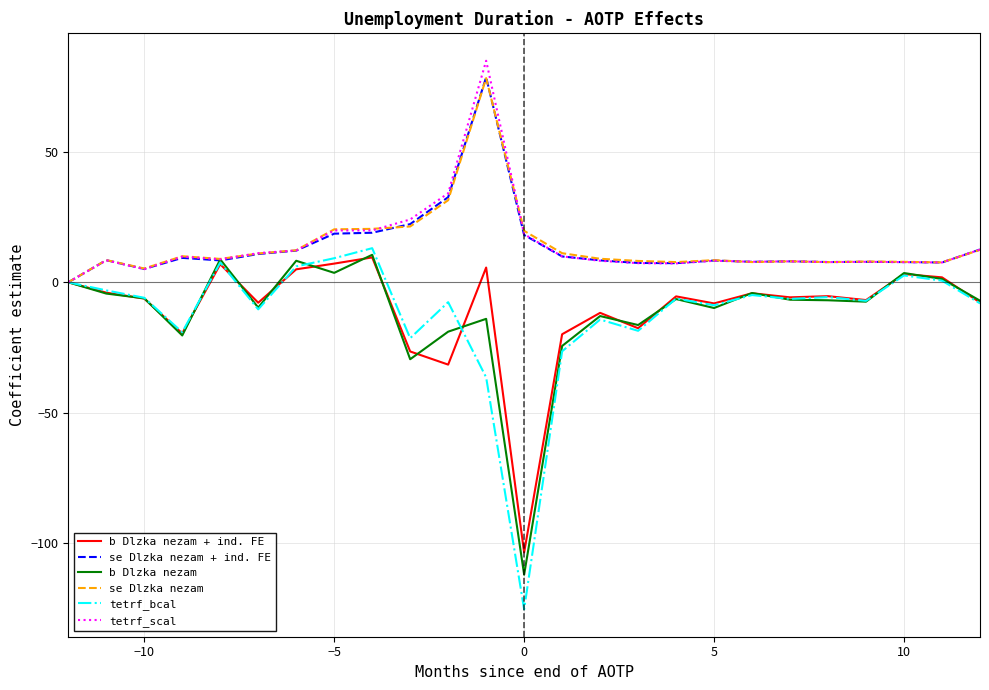

What is the highest value of the b Dlzka nezam series?

10.5